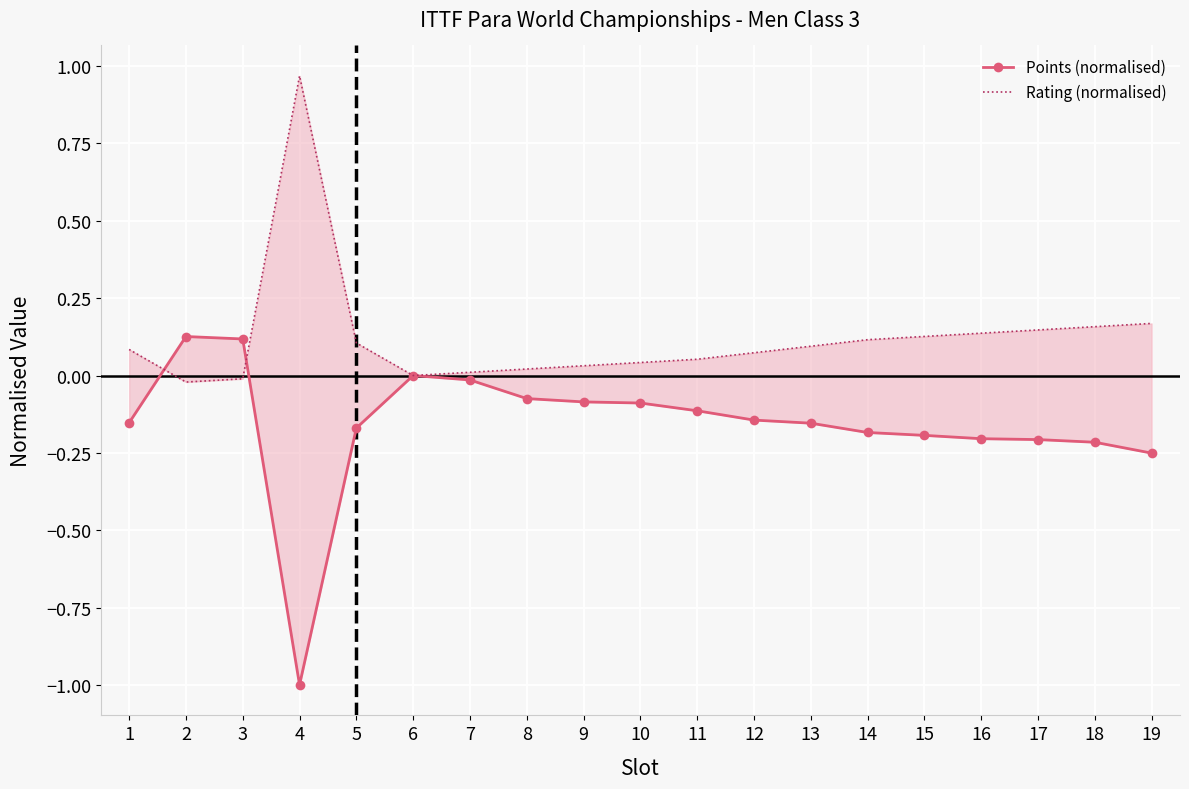

Reading left to right, list all the values displayed in this chart.

Points (normalised): 1=-0.2	2=0.1	3=0.1	4=-1.0	5=-0.2	6=0.0	7=-0.0	8=-0.1	9=-0.1	10=-0.1	11=-0.1	12=-0.1	13=-0.2	14=-0.2	15=-0.2	16=-0.2	17=-0.2	18=-0.2	19=-0.3
Rating (normalised): 1=0.1	2=-0.0	3=-0.0	4=1.0	5=0.1	6=0.0	7=0.0	8=0.0	9=0.0	10=0.0	11=0.1	12=0.1	13=0.1	14=0.1	15=0.1	16=0.1	17=0.1	18=0.2	19=0.2